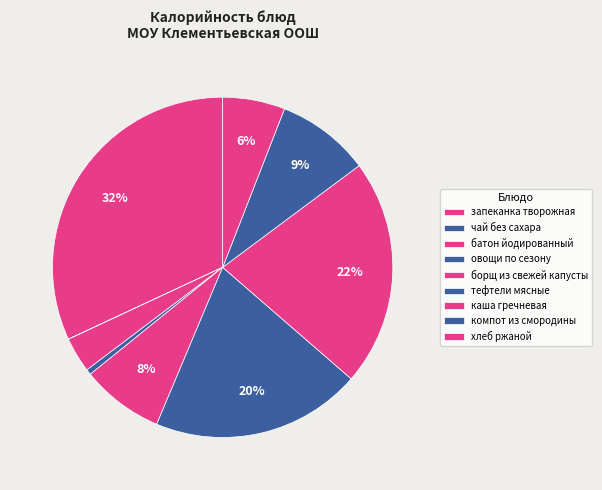

To the nearest percent, what is the average slice percentage?

11%